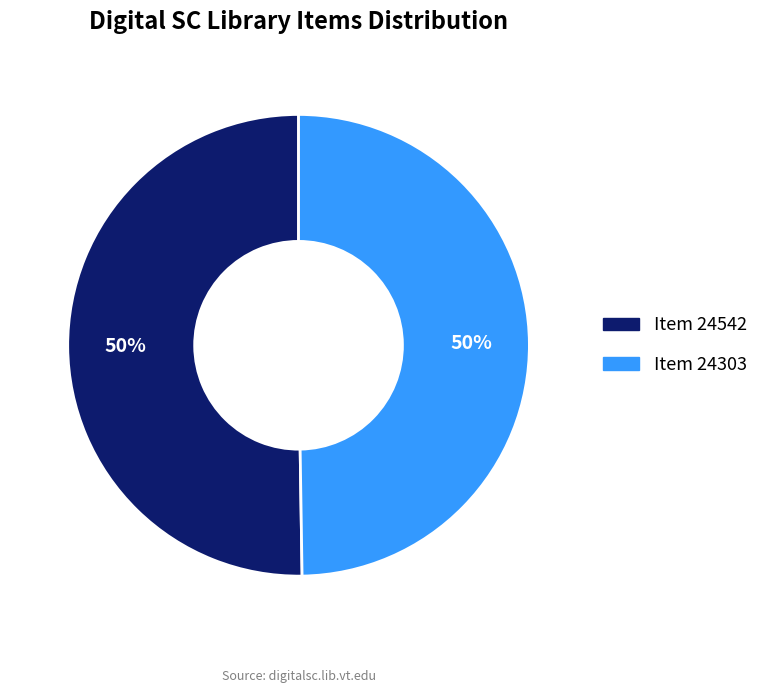

Combined, do Item 24542 and Item 24303 account for over 50%?

Yes